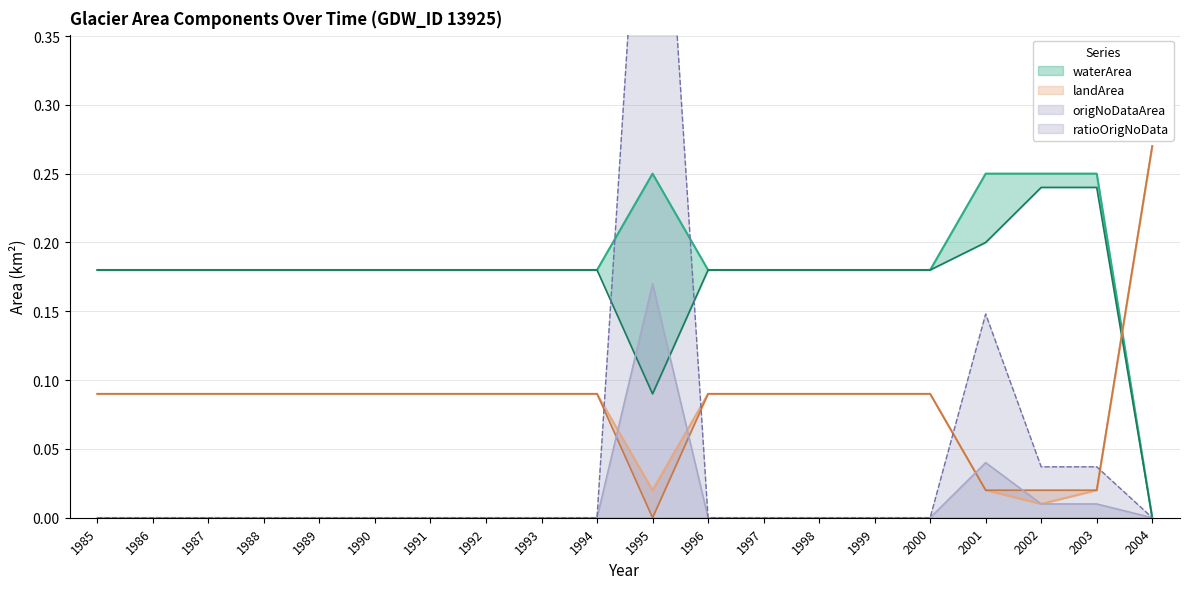

Does the chart have visible grid lines?

Yes